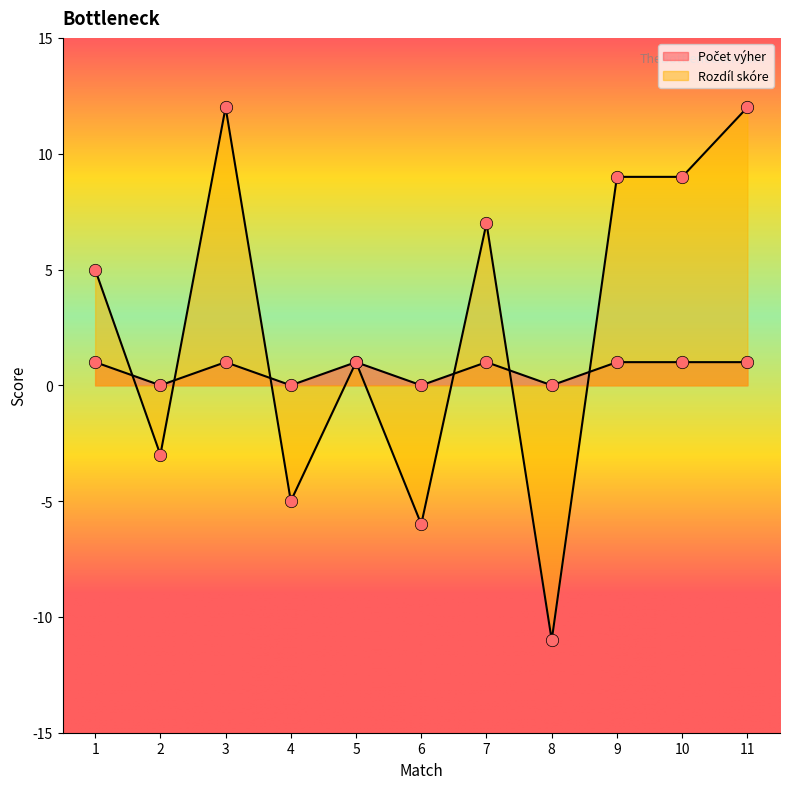

What are all the series names shown in the legend?

Počet výher, Rozdíl skóre